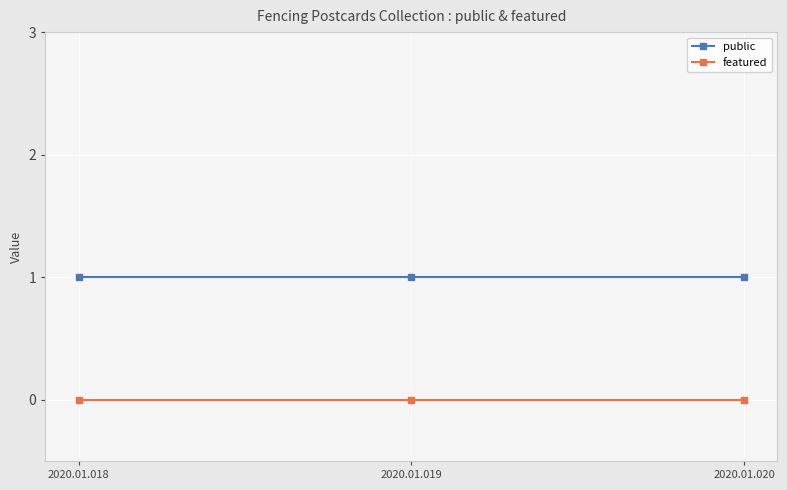

How many lines are shown in the chart?

2